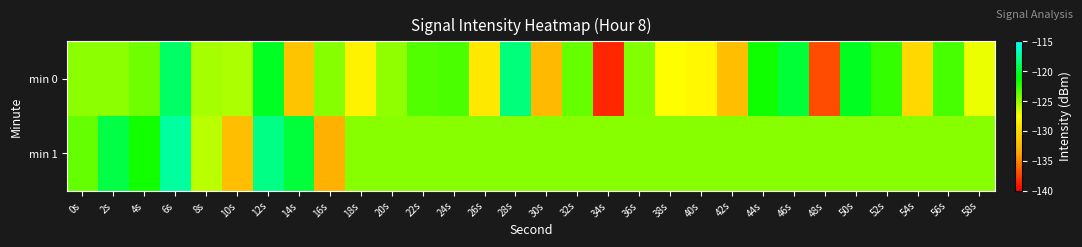

Reading right to left, what are all the values shown in this chart?

min 0: 58s=-127.0	56s=-123.0	54s=-130.2	52s=-122.5	50s=-120.4	48s=-137.1	46s=-119.9	44s=-121.6	42s=-132.0	40s=-128.0	38s=-127.5	36s=-124.4	34s=-138.5	32s=-123.8	30s=-132.3	28s=-118.2	26s=-129.1	24s=-123.1	22s=-123.3	20s=-124.8	18s=-128.4	16s=-124.5	14s=-131.6	12s=-120.4	10s=-125.5	8s=-125.3	6s=-118.8	4s=-124.0	2s=-124.7	0s=-124.7
min 1: 58s=-124.6	56s=-124.6	54s=-124.6	52s=-124.6	50s=-124.6	48s=-124.6	46s=-124.6	44s=-124.6	42s=-124.6	40s=-124.6	38s=-124.6	36s=-124.6	34s=-124.6	32s=-124.6	30s=-124.6	28s=-124.6	26s=-124.6	24s=-124.6	22s=-124.6	20s=-124.6	18s=-124.6	16s=-132.9	14s=-119.8	12s=-118.0	10s=-132.0	8s=-125.8	6s=-117.4	4s=-121.7	2s=-119.6	0s=-123.7